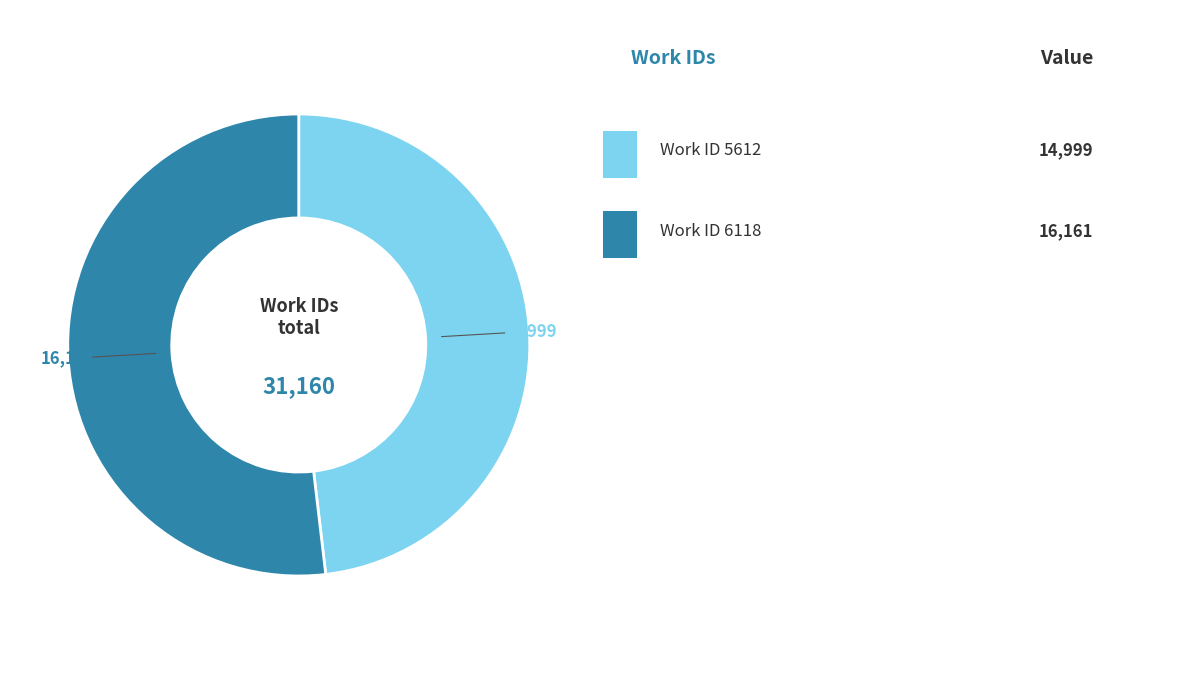

Is there a majority slice in this chart?

Yes